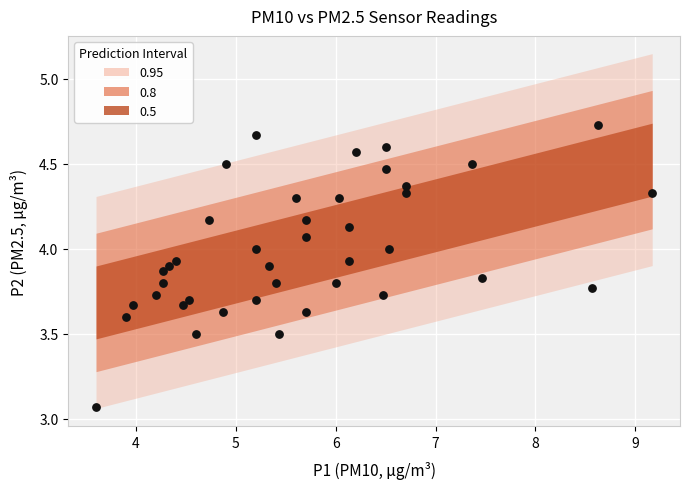

What is the range of X values (max minus min)?

5.6